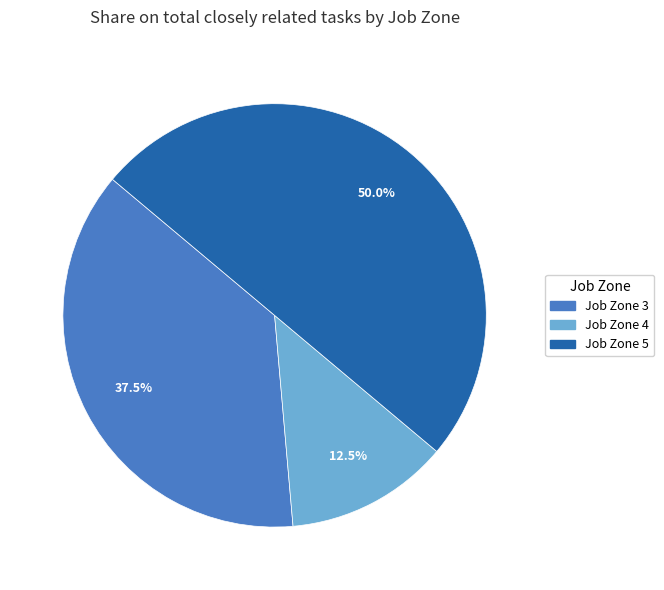

Which has a higher value, Job Zone 3 or Job Zone 5?

Job Zone 5